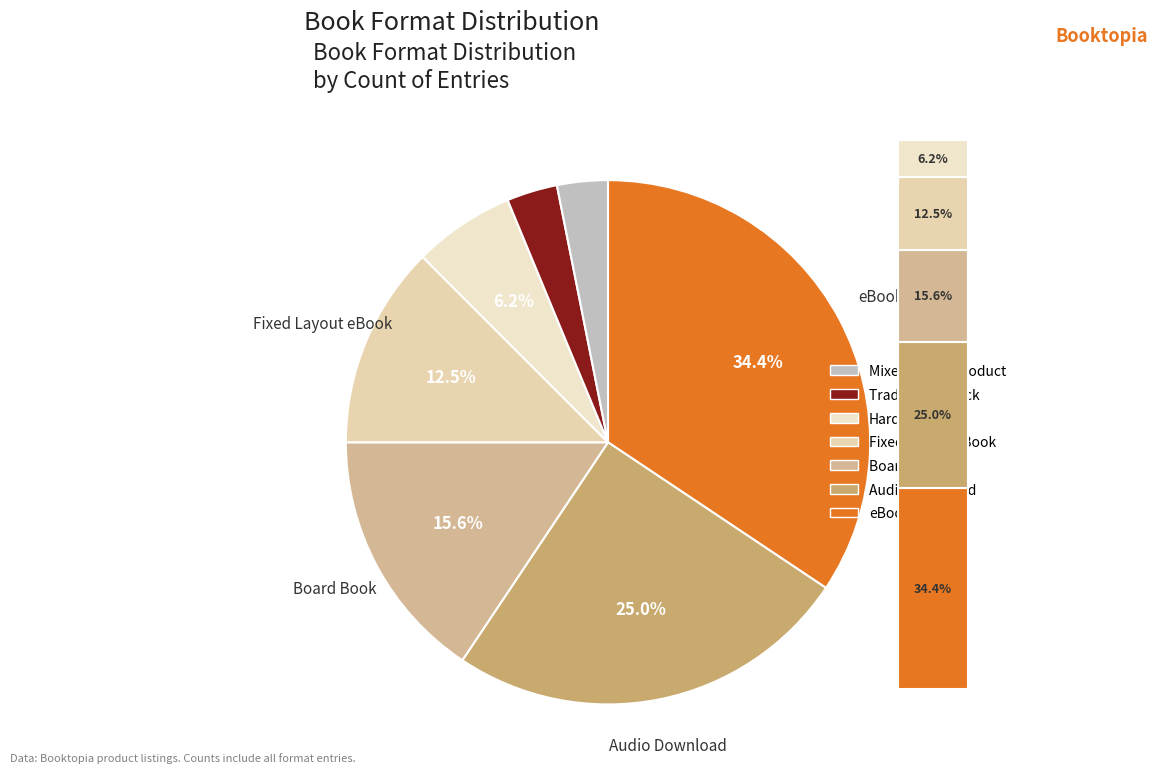

Is it true that Trade Paperback is 3% of the pie?

True